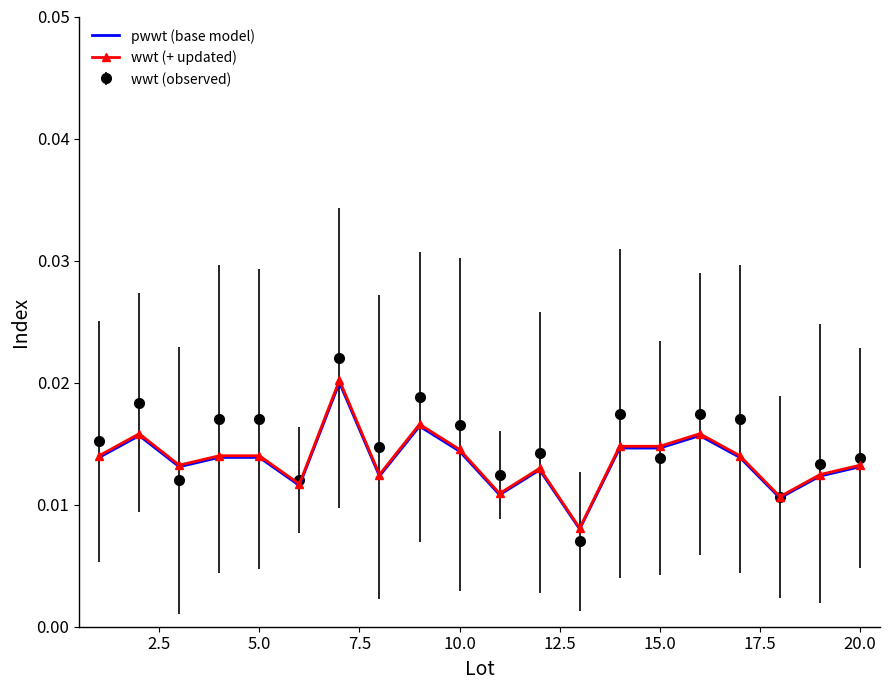

True or false: pwwt (base model) and wwt (+ updated) intersect in this chart.

False